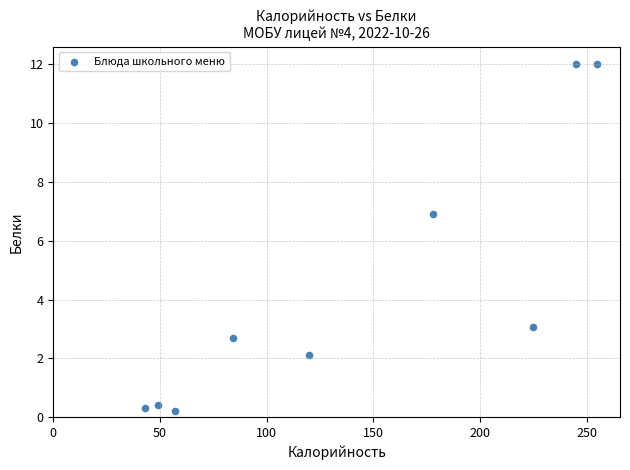

What Y value in the scatter plot is closest to 6?

6.9